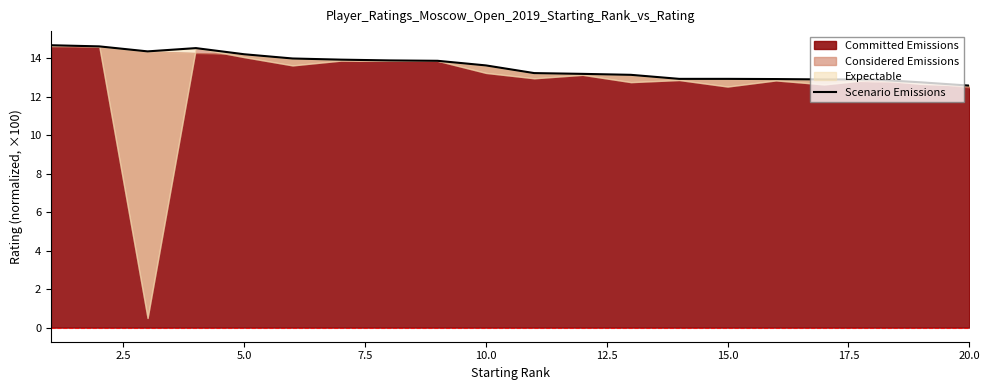

What position from the left is 2.5?

2